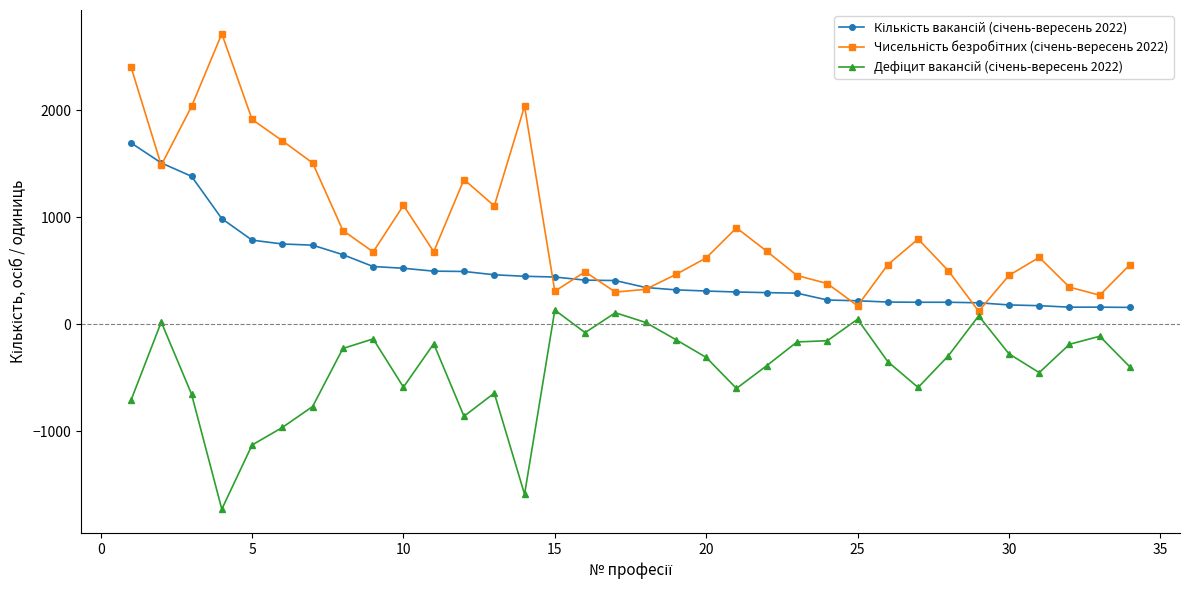

What is the greatest value displayed?

2717